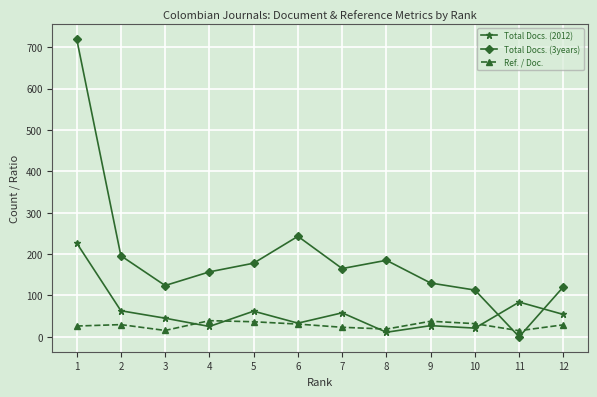

After their last crossing, which series has the higher values: Total Docs. (2012) or Total Docs. (3years)?

Total Docs. (3years)